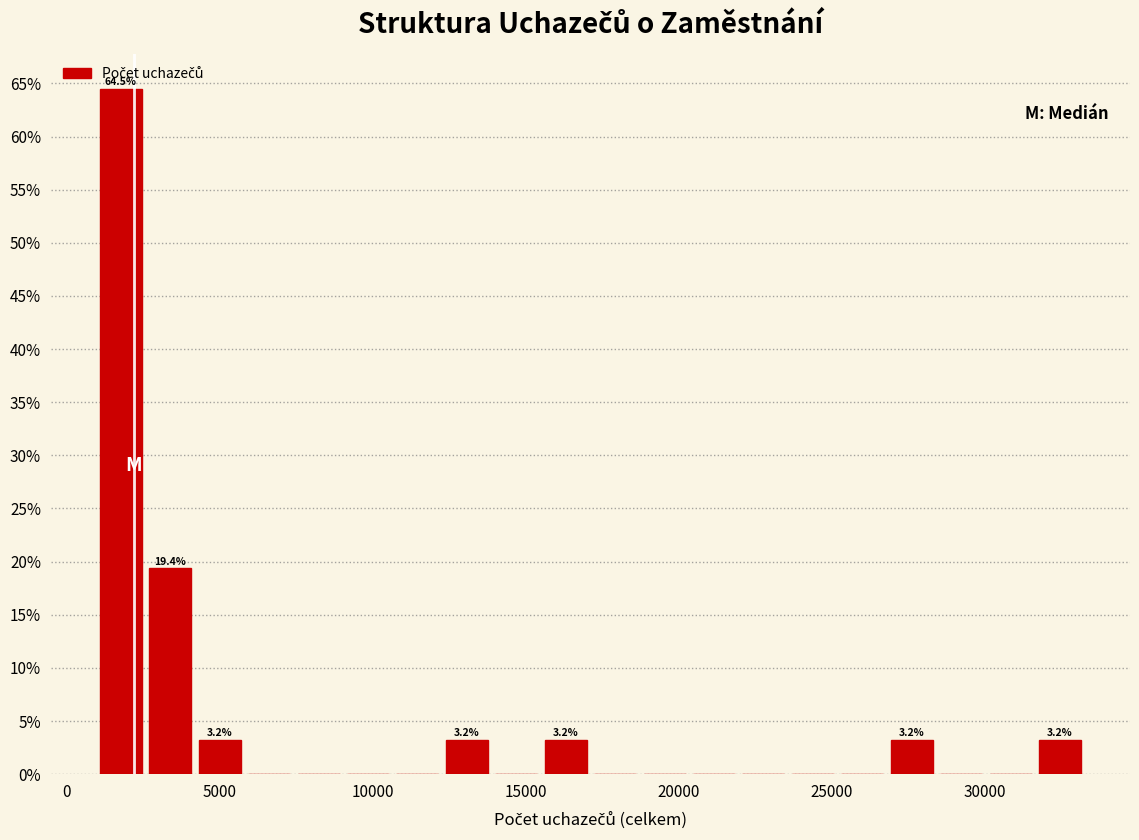

Around what value on the x-axis is the tallest bar? Give the approximate position of its centre, as read against the axis.

2000